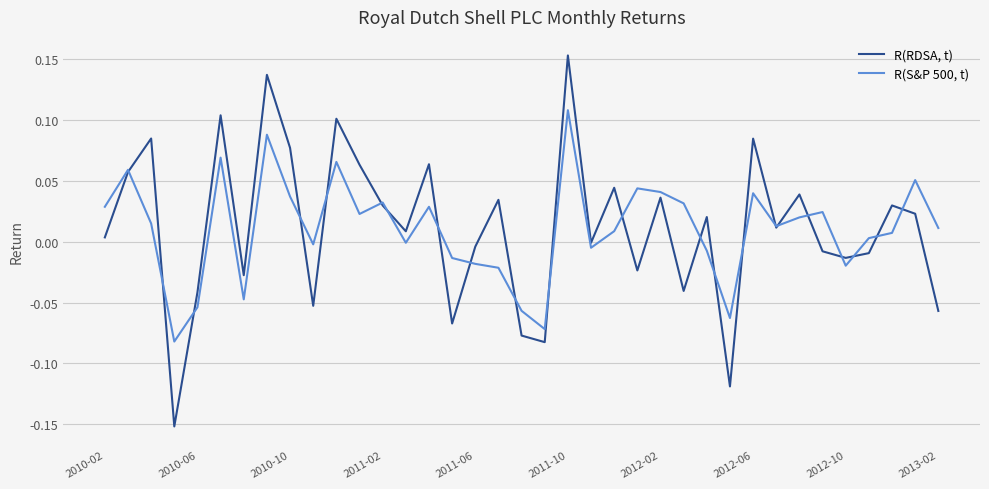

Which series has the largest range (max minus min)?

R(RDSA, t)